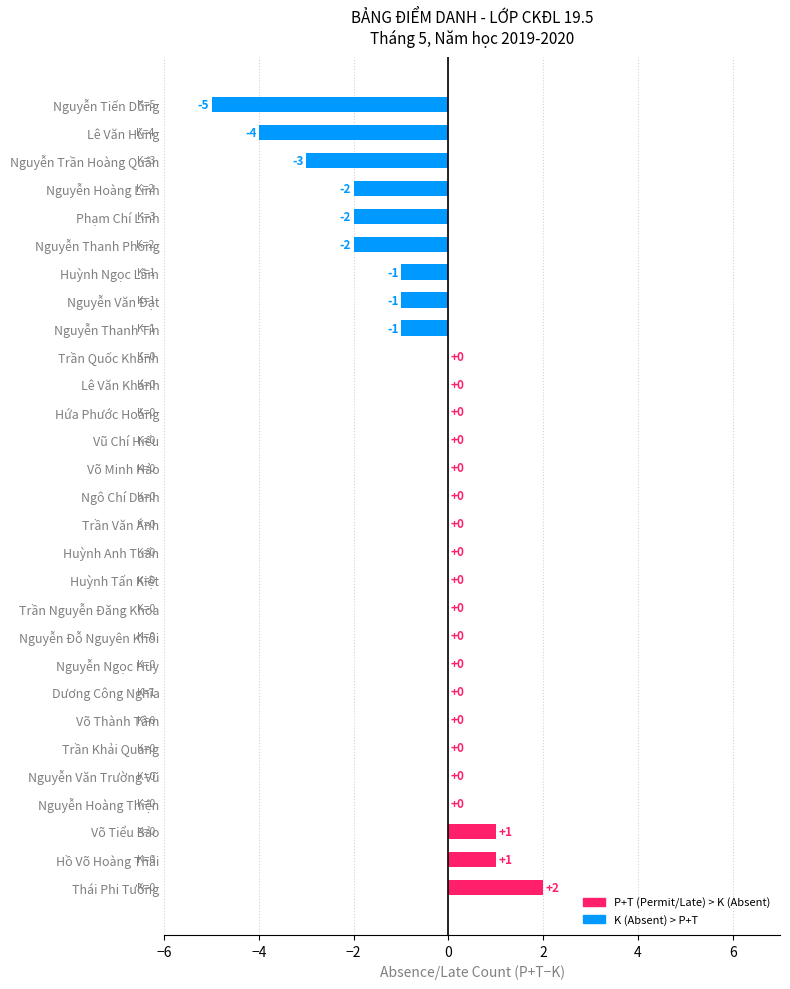

Between Trần Nguyễn Đăng Khoa and Nguyễn Thanh Phong, which is larger?

Trần Nguyễn Đăng Khoa